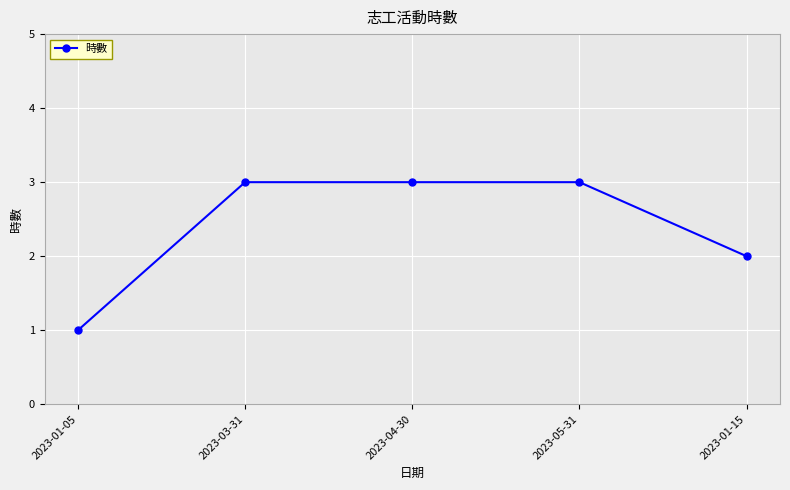

How many lines are shown in the chart?

1